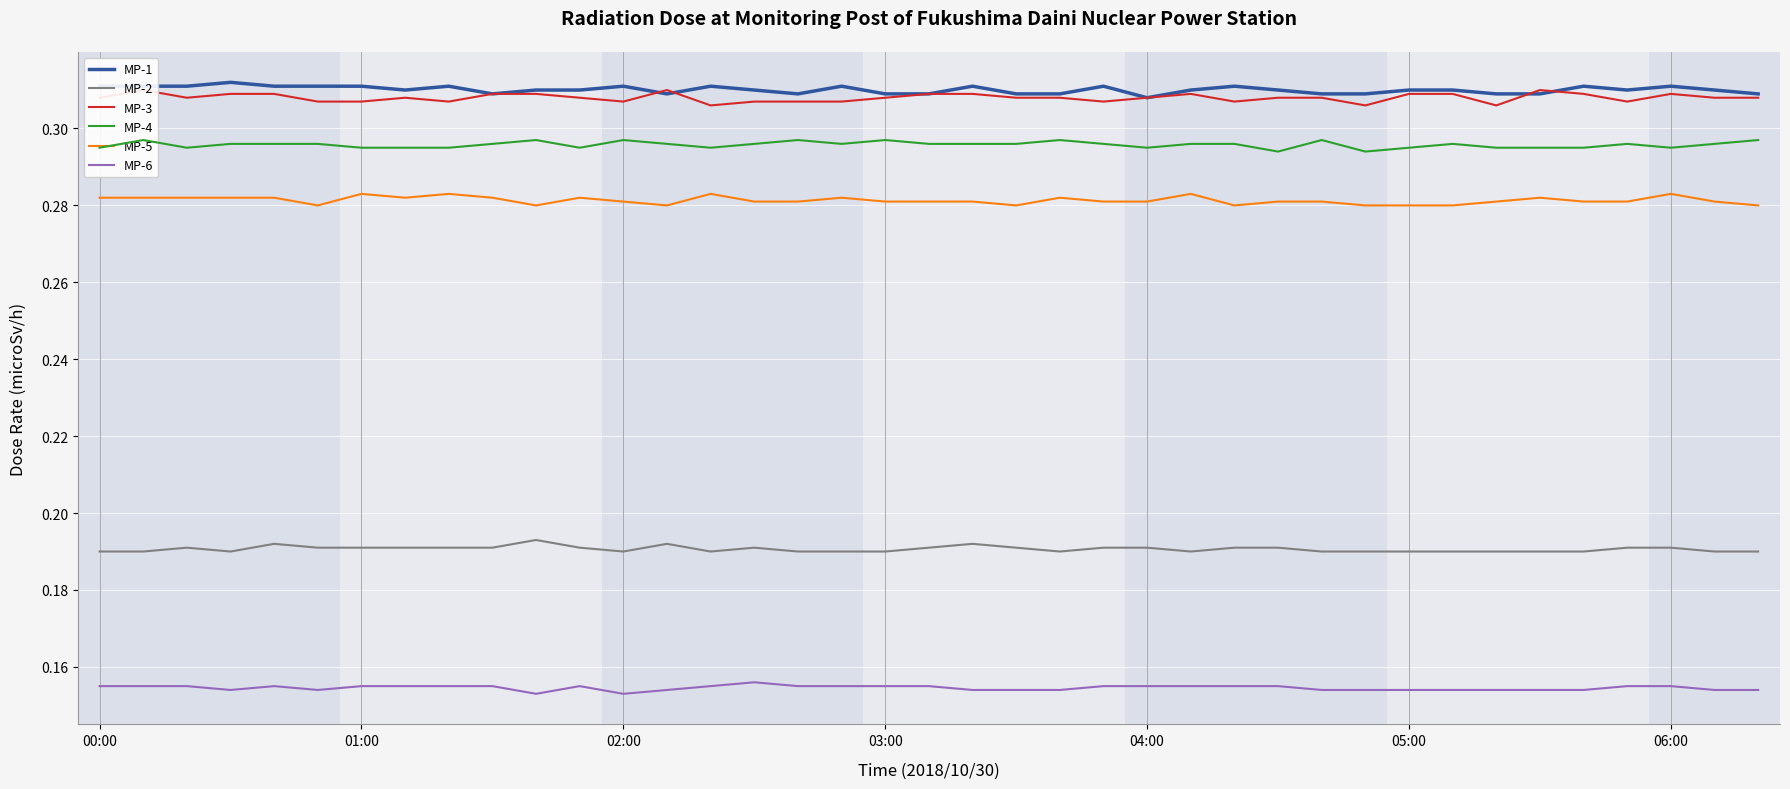

In MP-6, how many points are lower than both neighbors (excluding endpoints)?

4